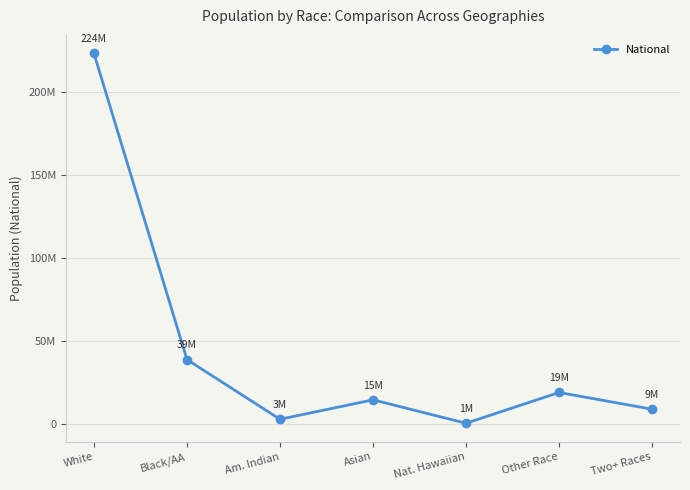

Rank the categories by value from highest to lowest.

White, Black/AA, Other Race, Asian, Two+ Races, Am. Indian, Nat. Hawaiian